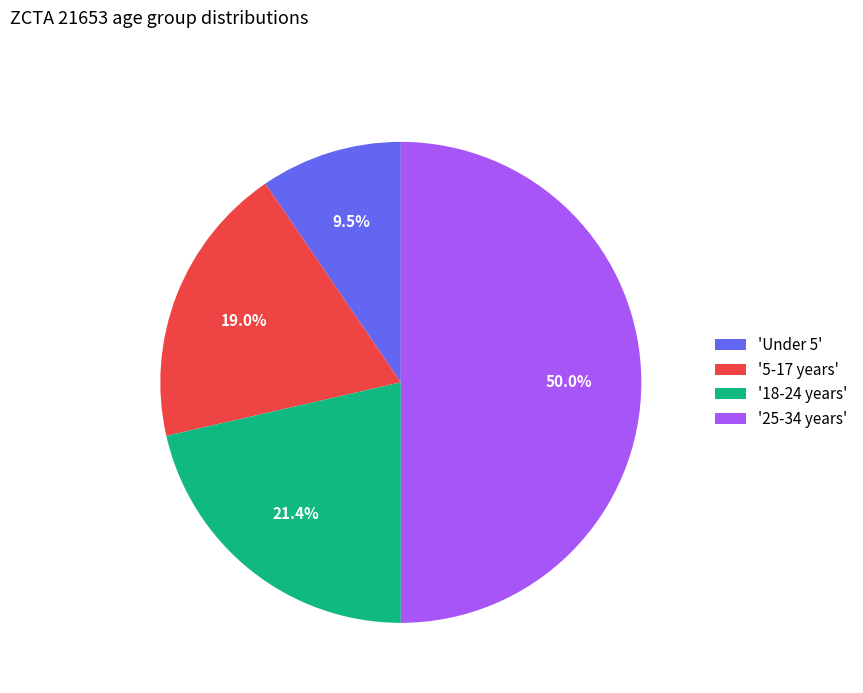

How many slices are in this pie chart?

4